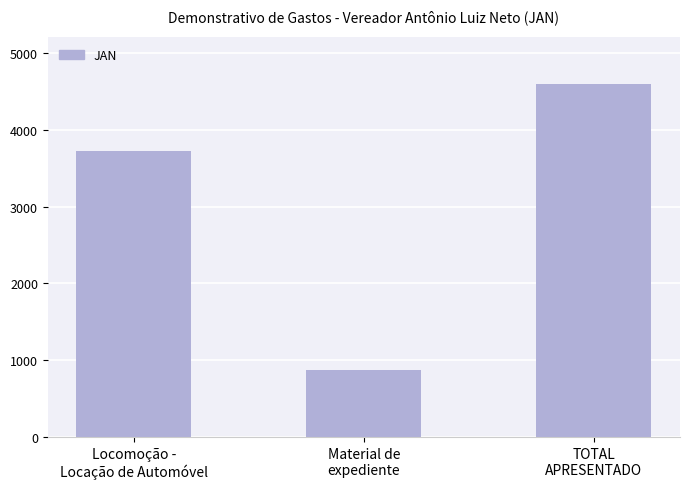

Which label corresponds to the smallest value in the chart?

Material de
expediente